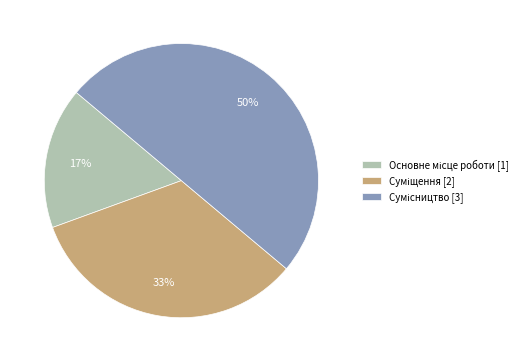

To the nearest percent, what is the average slice percentage?

33%